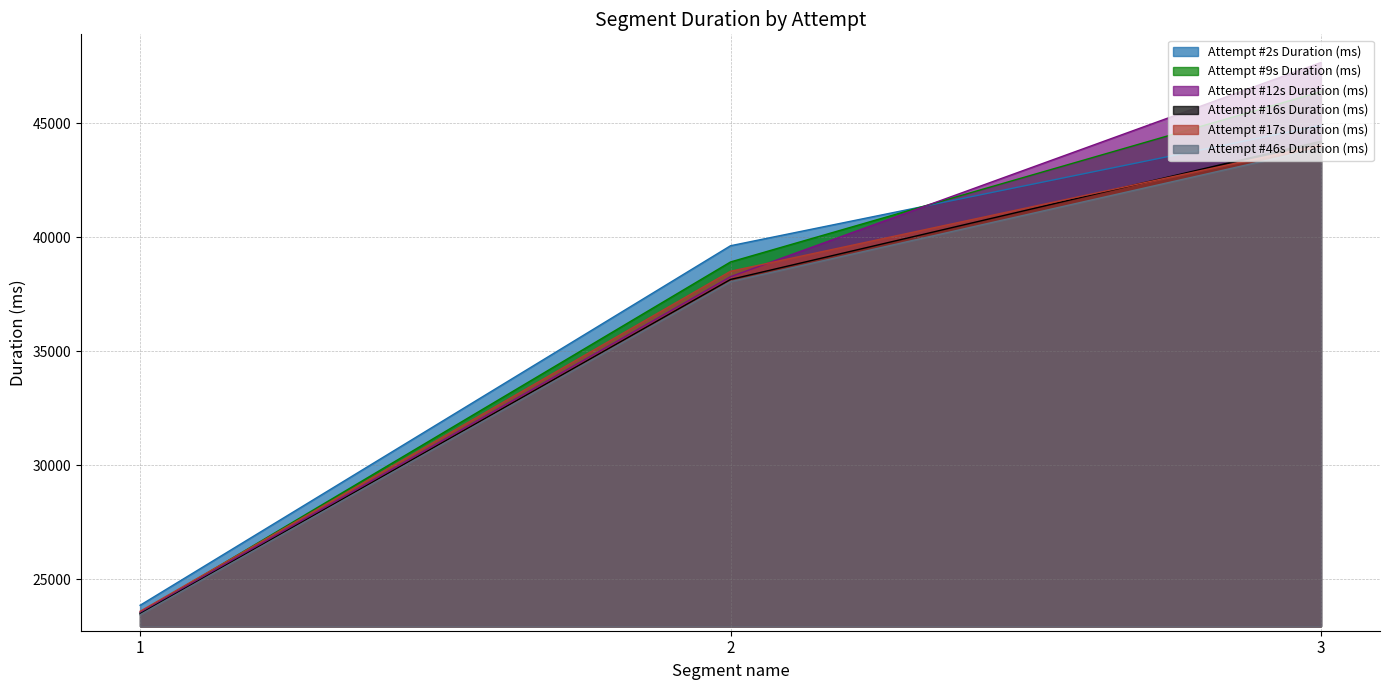

True or false: Attempt #16s Duration (ms) has a value of 23472 at 1.

True